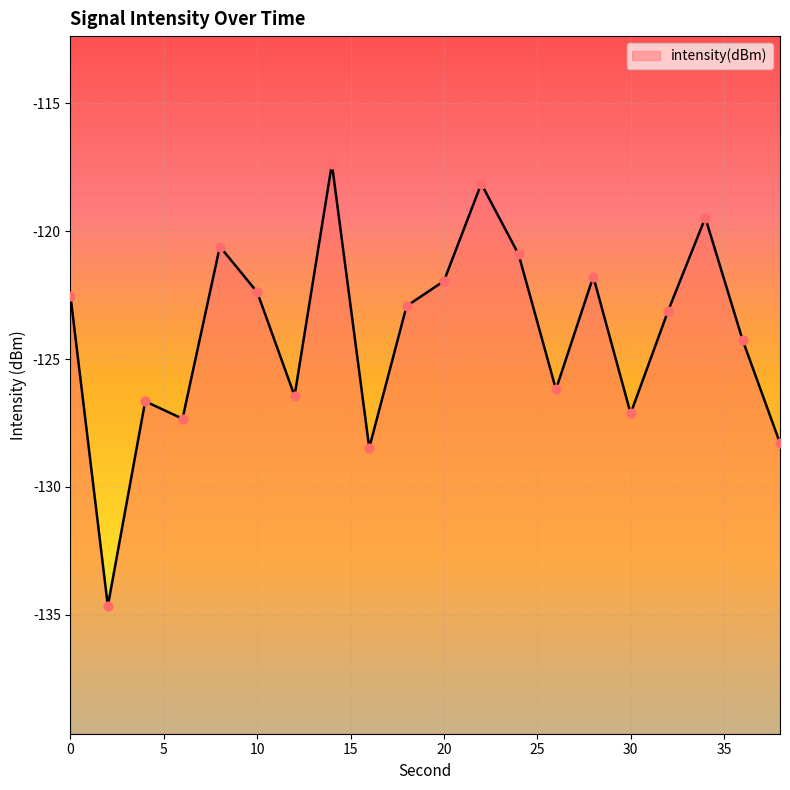

What is the change in value from 24 to 30?

-6.2